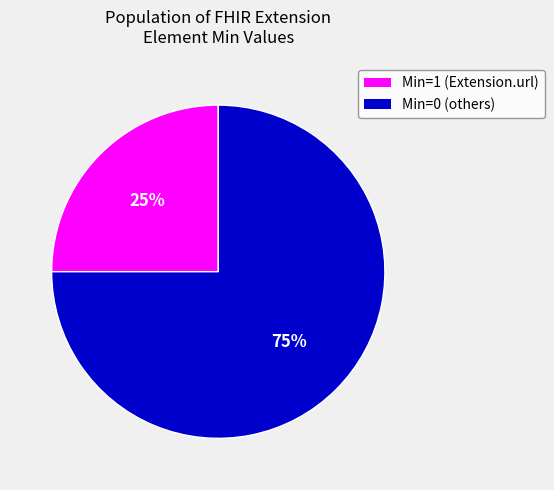

Count the number of slices in the pie.

2